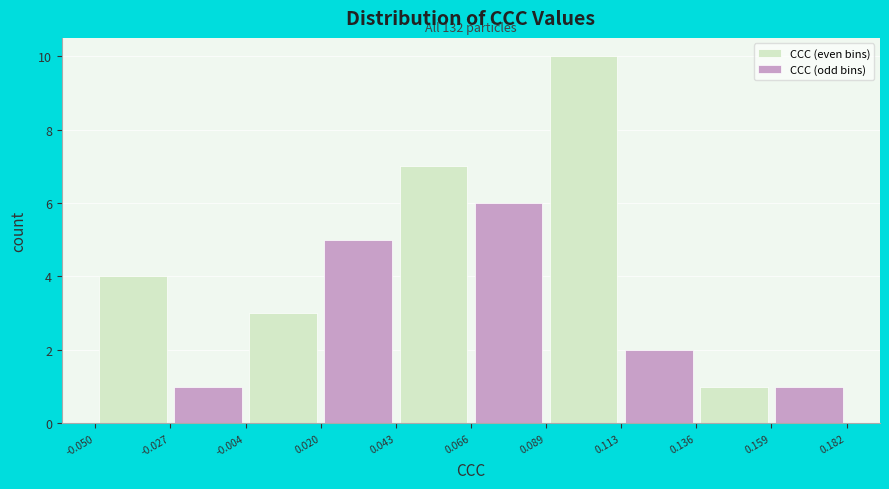

Reading left to right, extract all data points from this chart.

CCC (even bins): 4	3	7	10	1
CCC (odd bins): 1	5	6	2	1